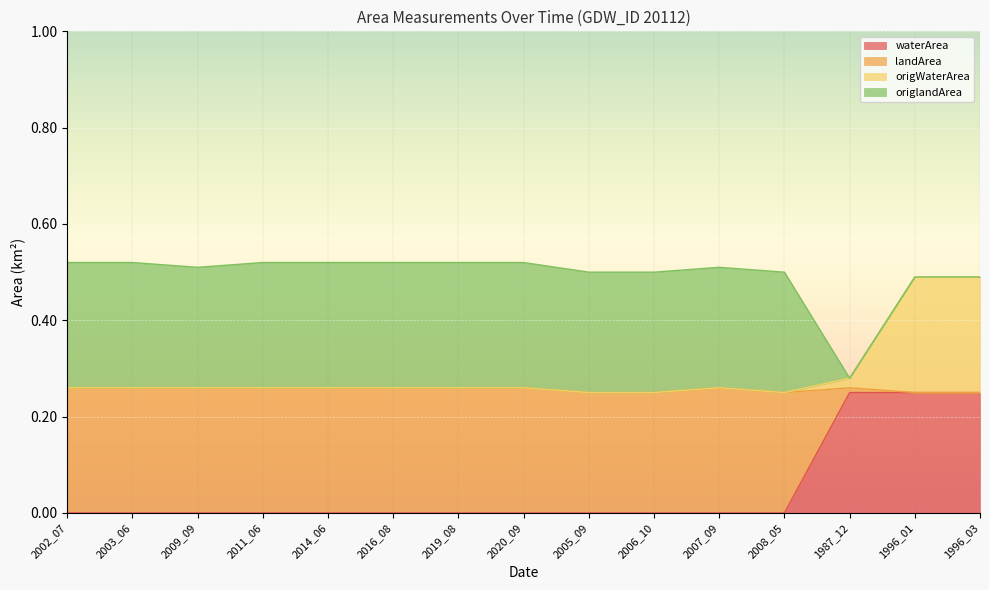

What are all the series names shown in the legend?

waterArea, landArea, origWaterArea, origlandArea